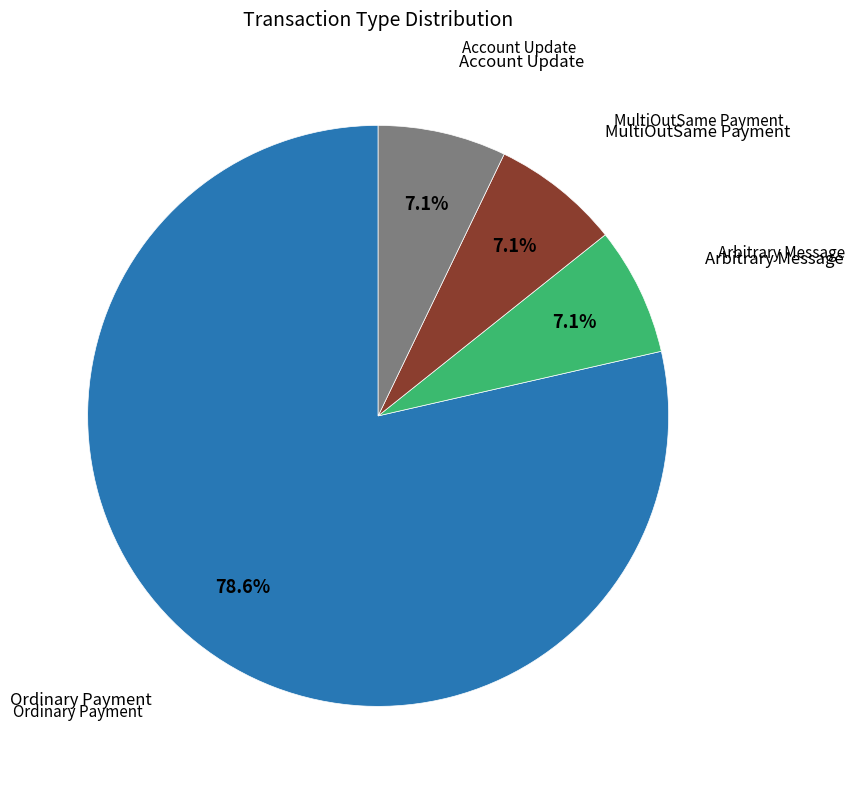

Does any single category account for the majority?

Yes